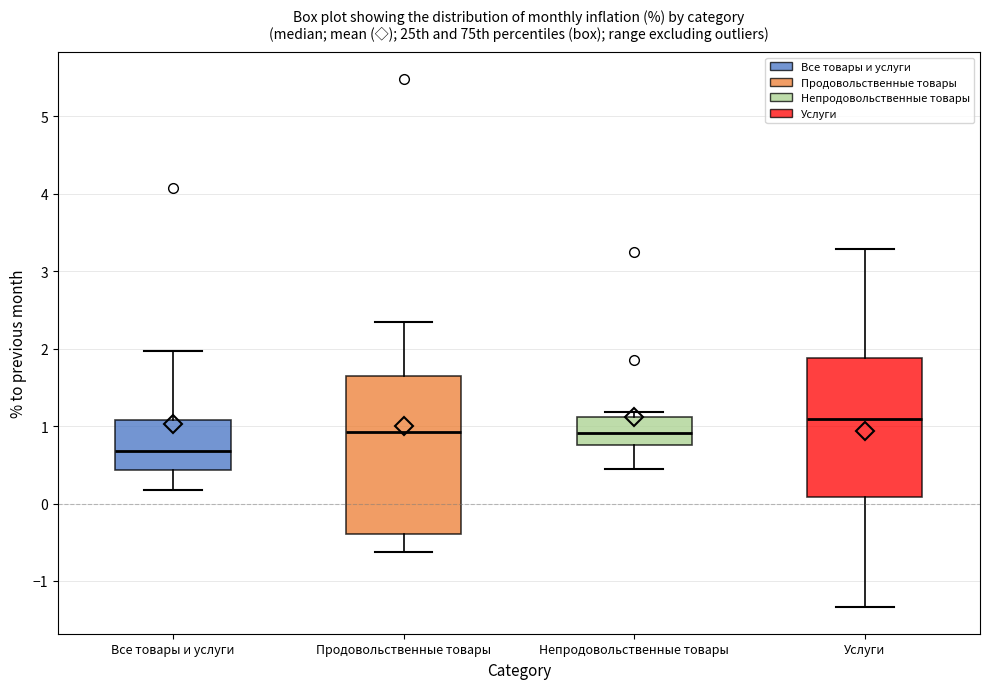

Comparing the boxes themselves (not the whiskers), which one is the tallest?

Продовольственные товары